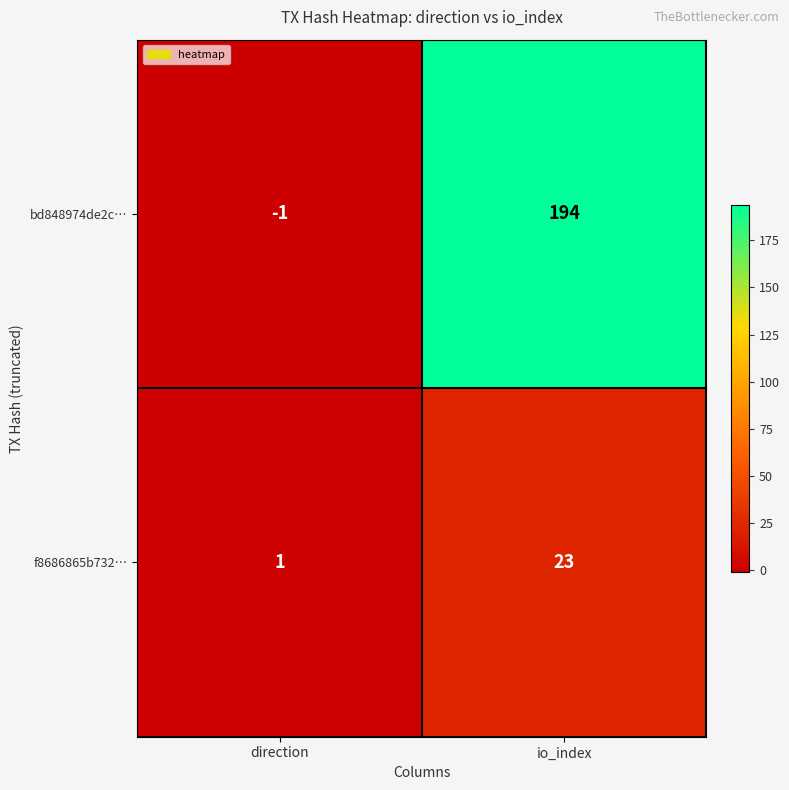

Rank the series by their average value, from highest to lowest.

bd848974de2c…, f8686865b732…